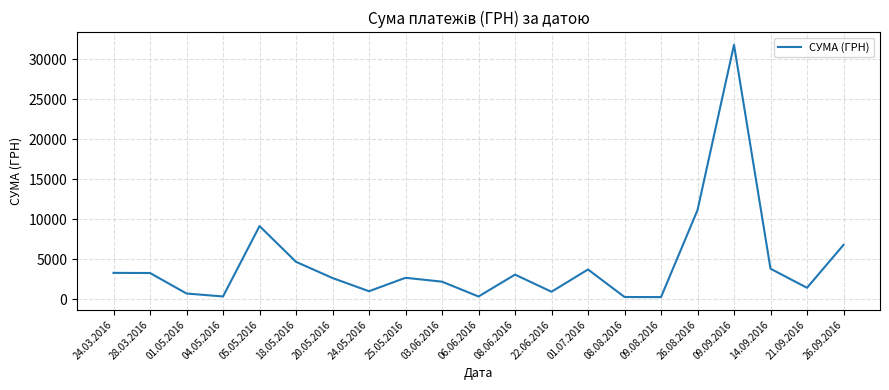

Which category has the highest value across all series?

09.09.2016